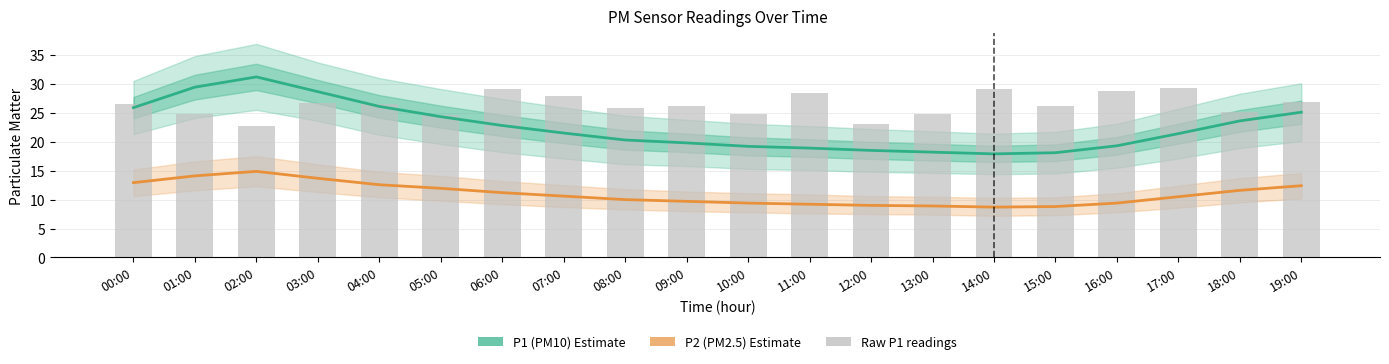

What is the sum of the P2 (PM2.5) Estimate values at 11:00 and 10:00?

18.6